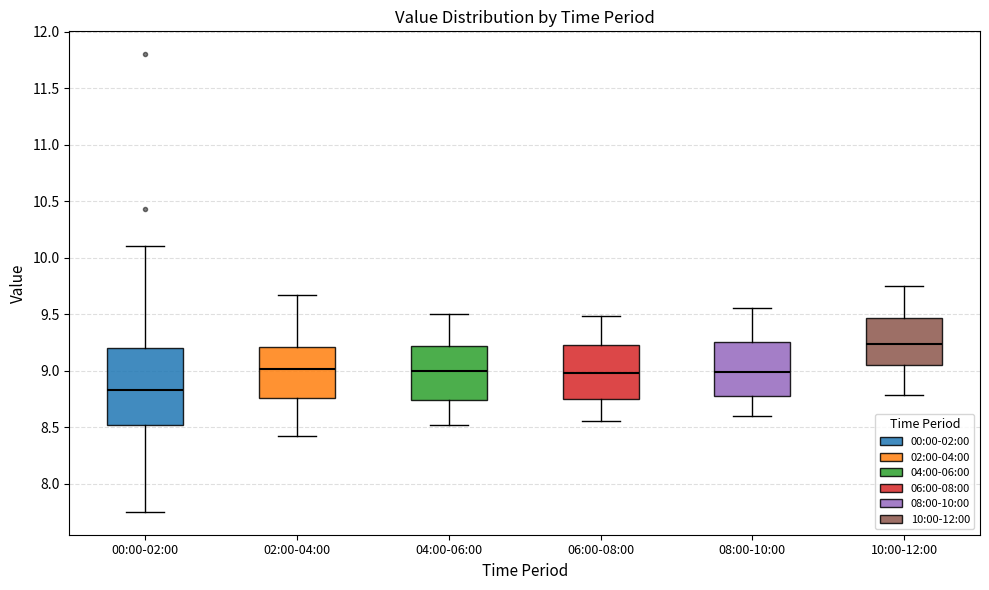

Reading left to right, transcribe this box plot: for each box, give where its median line is, the range the box spans, and where its two whiskers end, as read against the y-axis. The values are not printed on the chart, so give them approximately, as read against the axis.

00:00-02:00: median 8.85, box 8.50 to 9.20, whiskers 7.75 to 10.10
02:00-04:00: median 9.00, box 8.75 to 9.20, whiskers 8.40 to 9.65
04:00-06:00: median 9.00, box 8.75 to 9.20, whiskers 8.50 to 9.50
06:00-08:00: median 9.00, box 8.75 to 9.25, whiskers 8.55 to 9.50
08:00-10:00: median 9.00, box 8.75 to 9.25, whiskers 8.60 to 9.55
10:00-12:00: median 9.25, box 9.05 to 9.45, whiskers 8.80 to 9.75